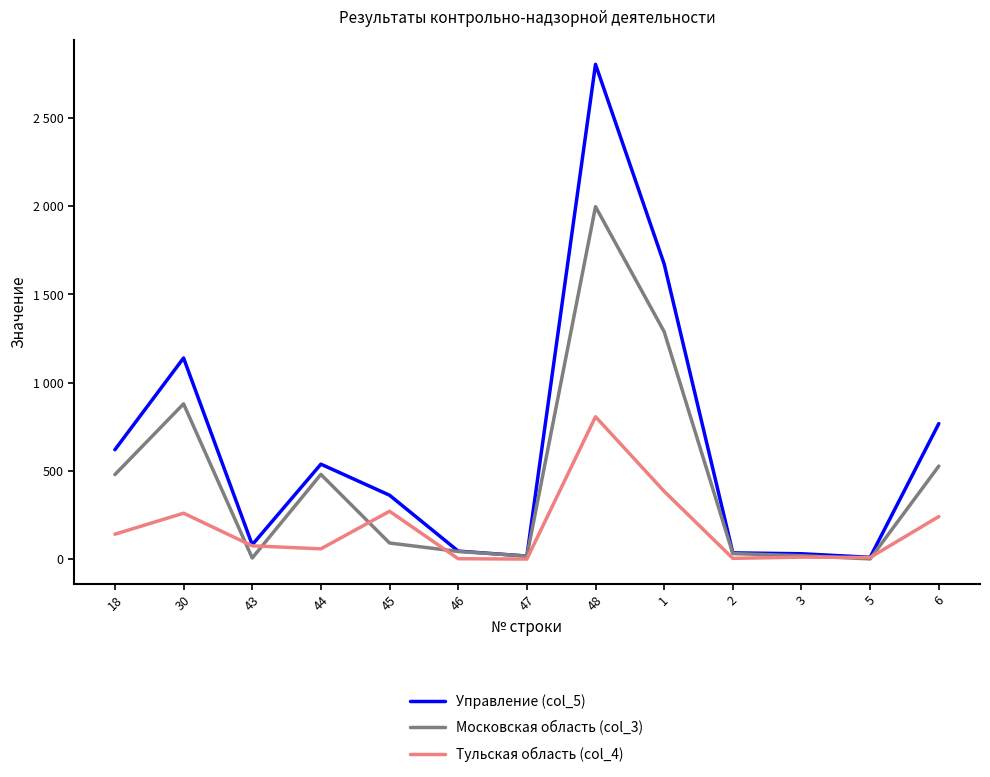

Between 47 and 3, which series saw the biggest shift?

Управление (col_5)